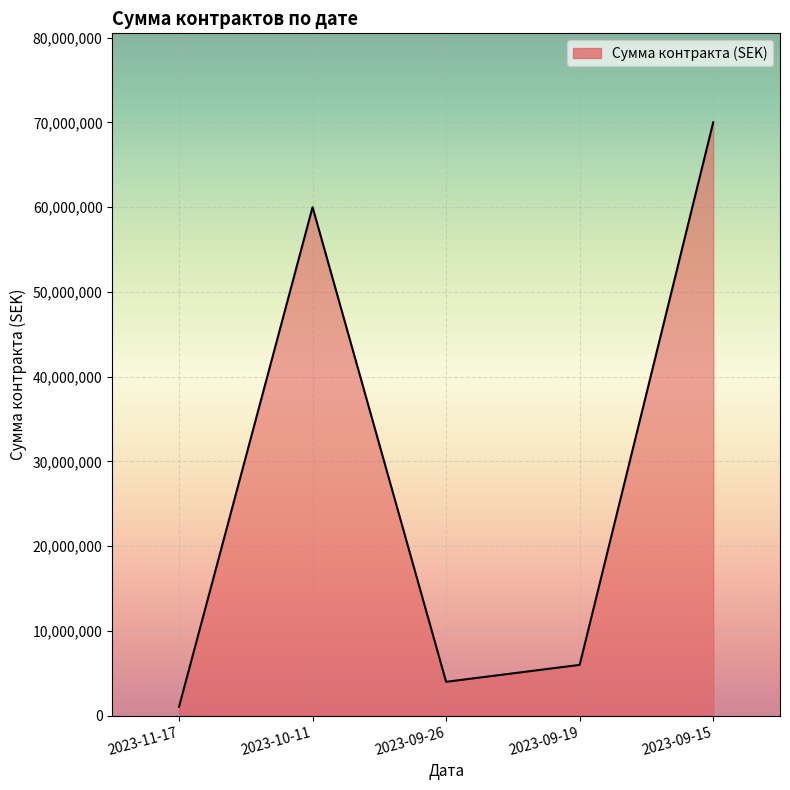

Count the number of data series in this chart.

1